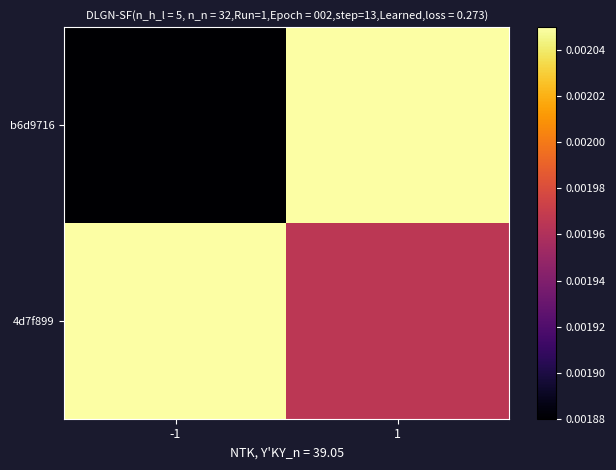

How many categories are shown in the chart?

2